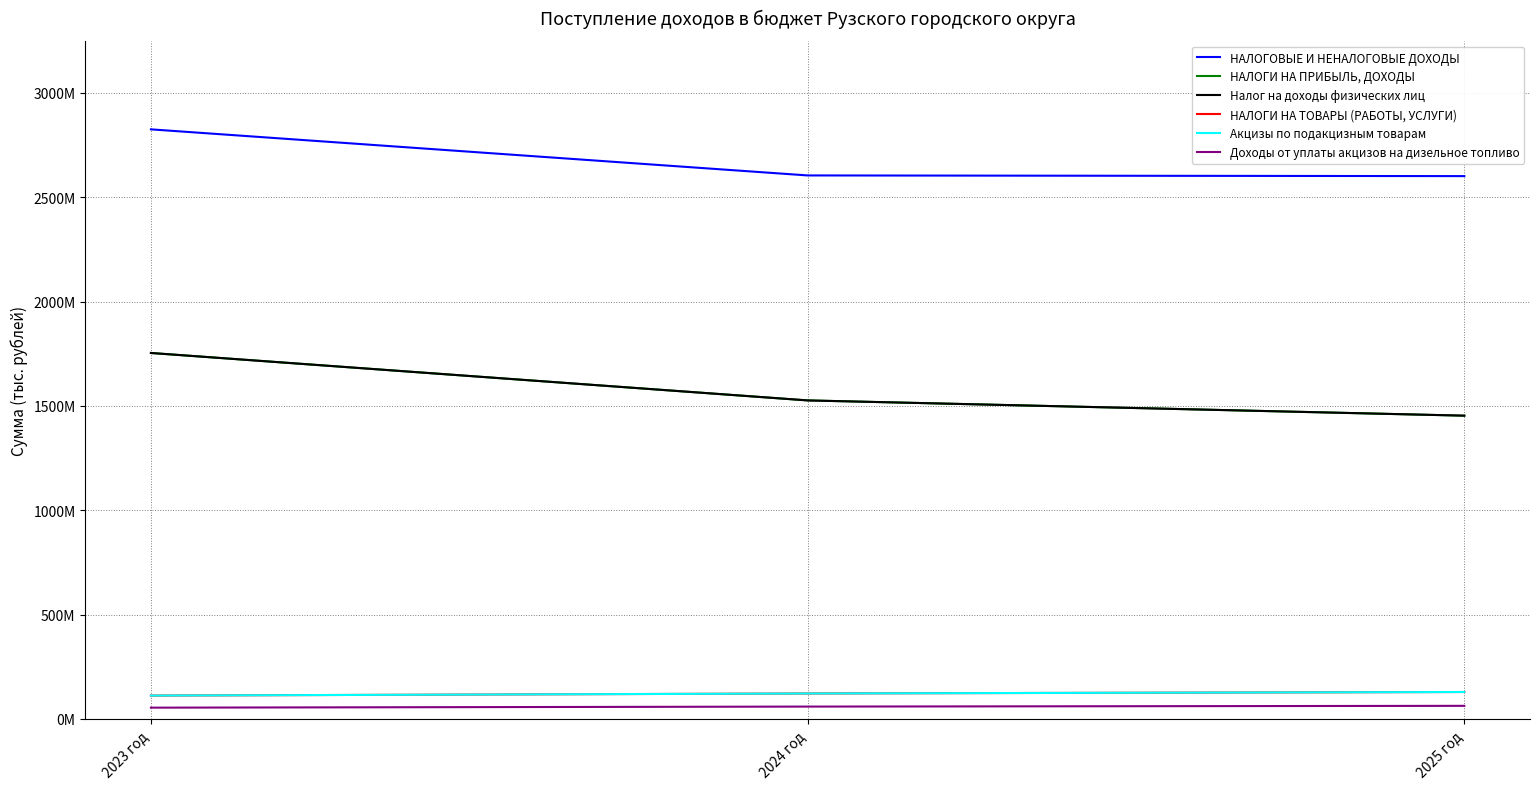

Where is Налог на доходы физических лиц nearest to the value 1603355000?

2024 год